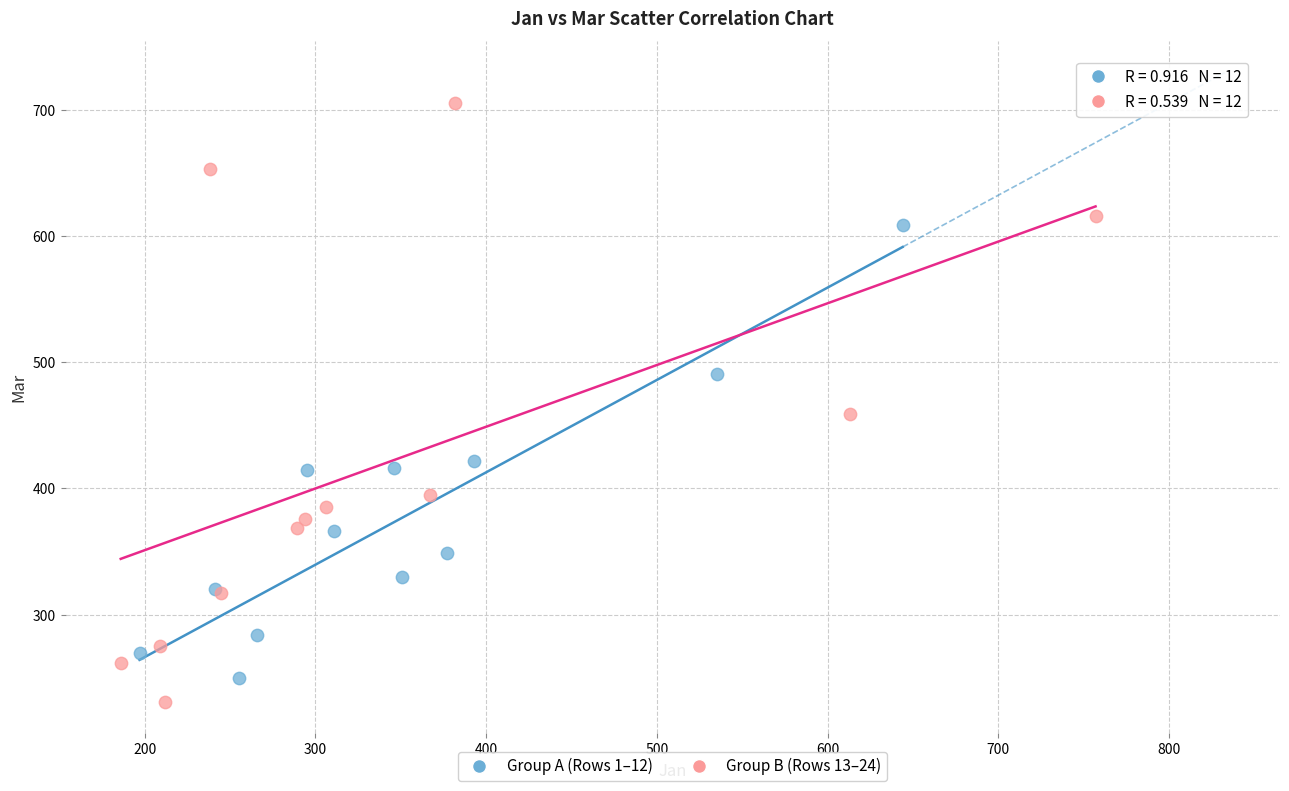

Which series has the largest Y range (max minus min)?

Group B (Rows 13–24)